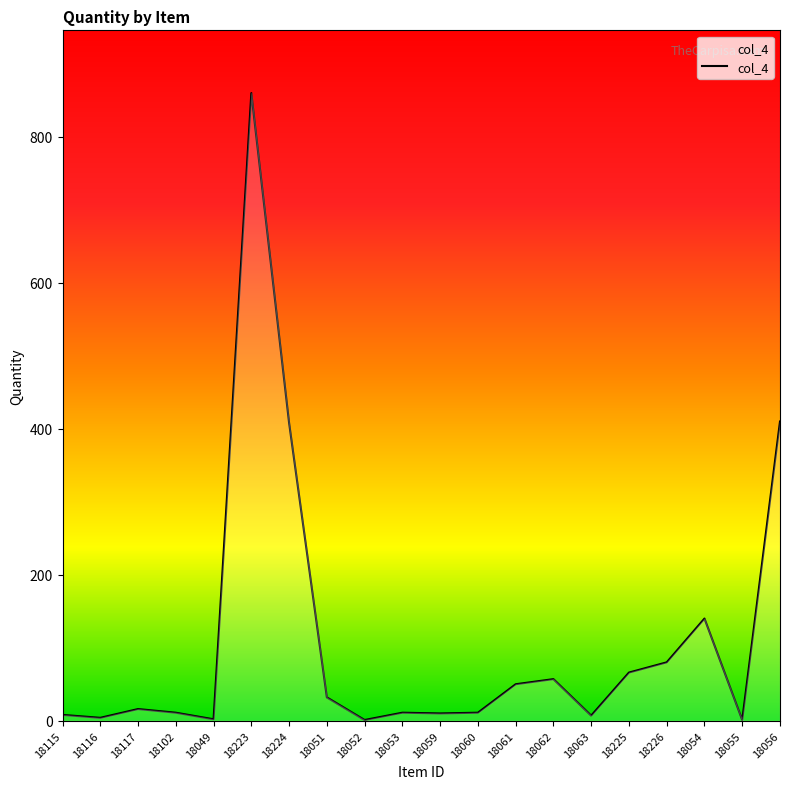

The value at 18223 is 1204. True or false?

False